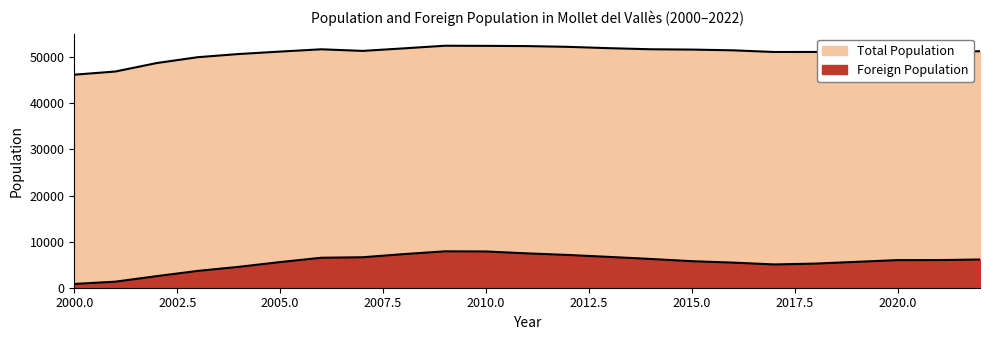

List the series in order of their overall mean, lowest first.

Foreign Population, Total Population